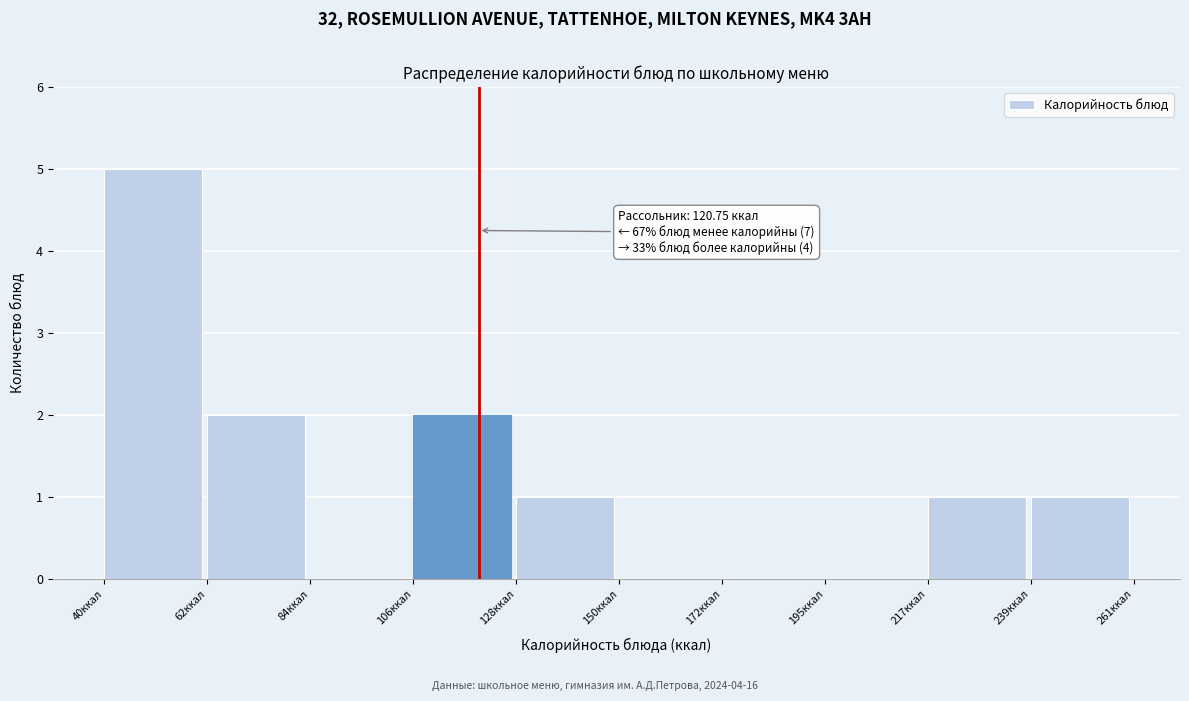

Over which range of the x-axis is the bar tallest?

40 to 60